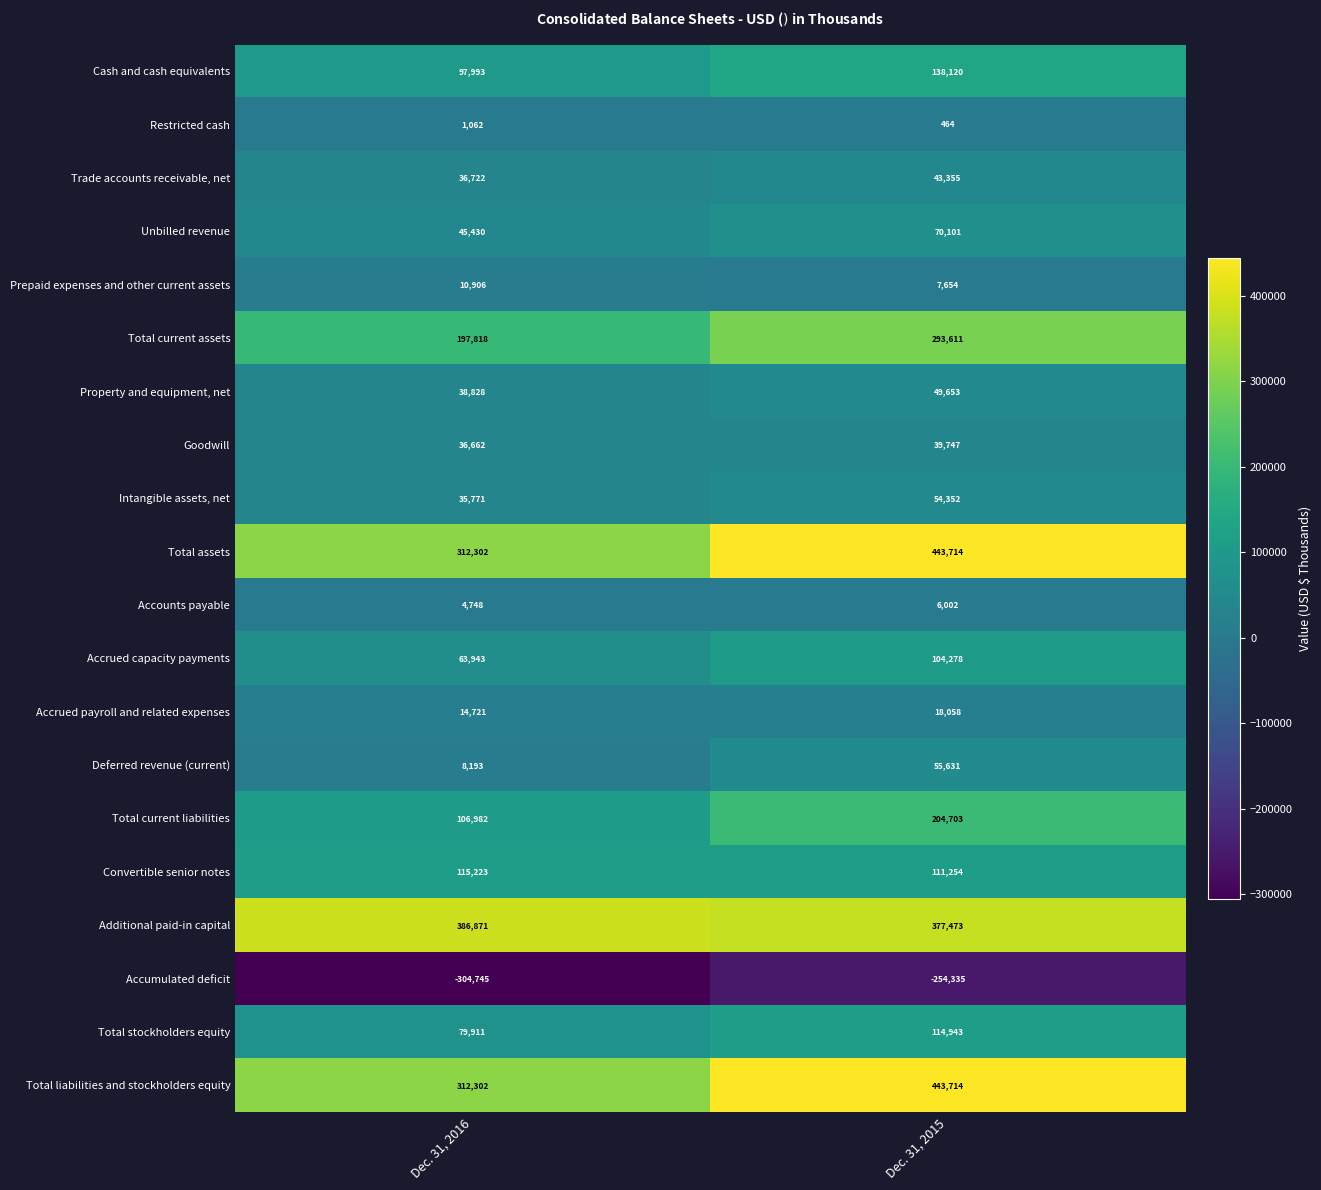

Where is Intangible assets, net nearest to the value 45061?

Dec. 31, 2016